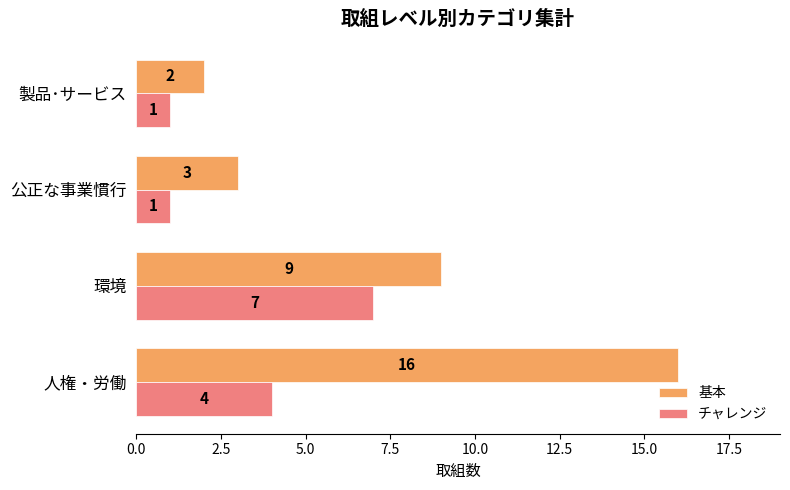

Is it true that 基本 equals 1 at 公正な事業慣行?

False